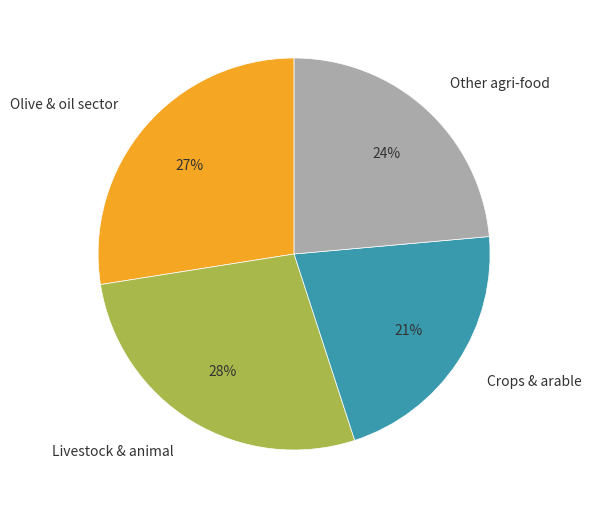

Approximately how many times larger is the value at Crops & arable compared to Other agri-food?

0.9